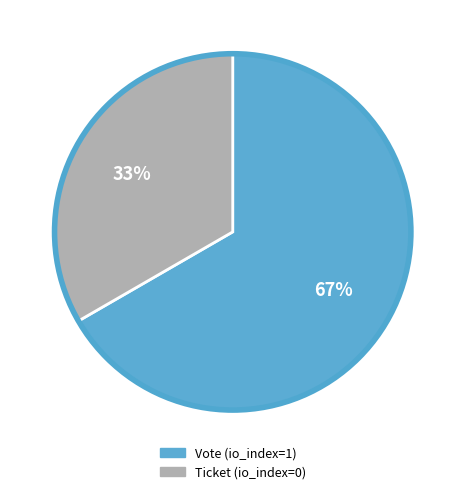

Count the number of slices in the pie.

2